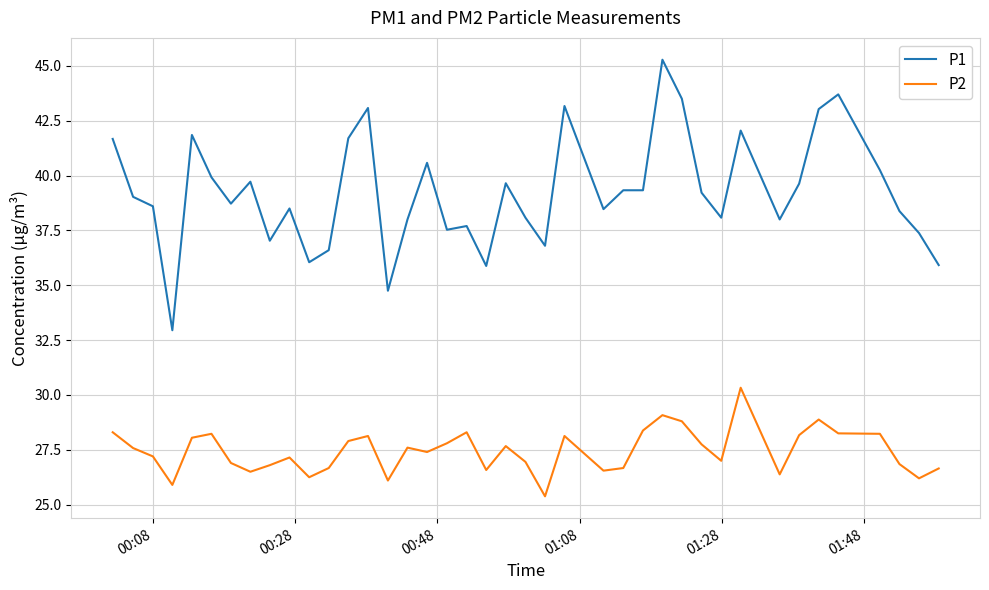

List the series in order of their overall mean, highest first.

P1, P2